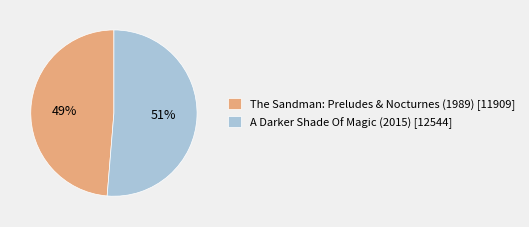

To the nearest percent, what percentage of the pie is A Darker Shade Of Magic (2015)?

51%